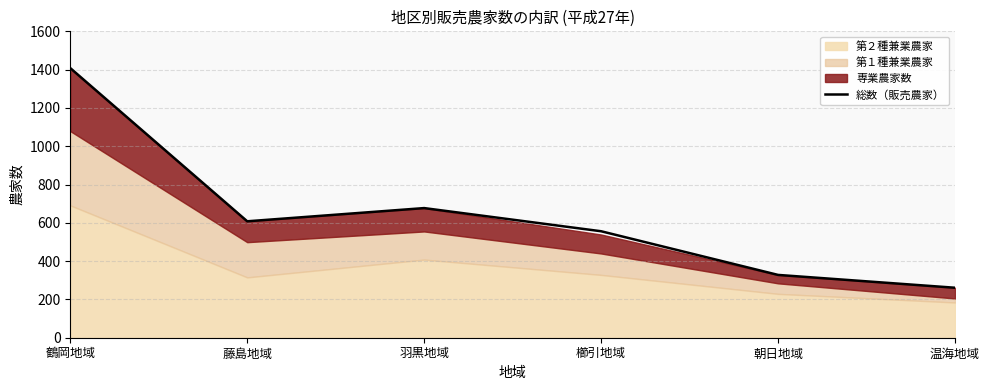

Is it true that the value at 朝日地域 is 576?

False